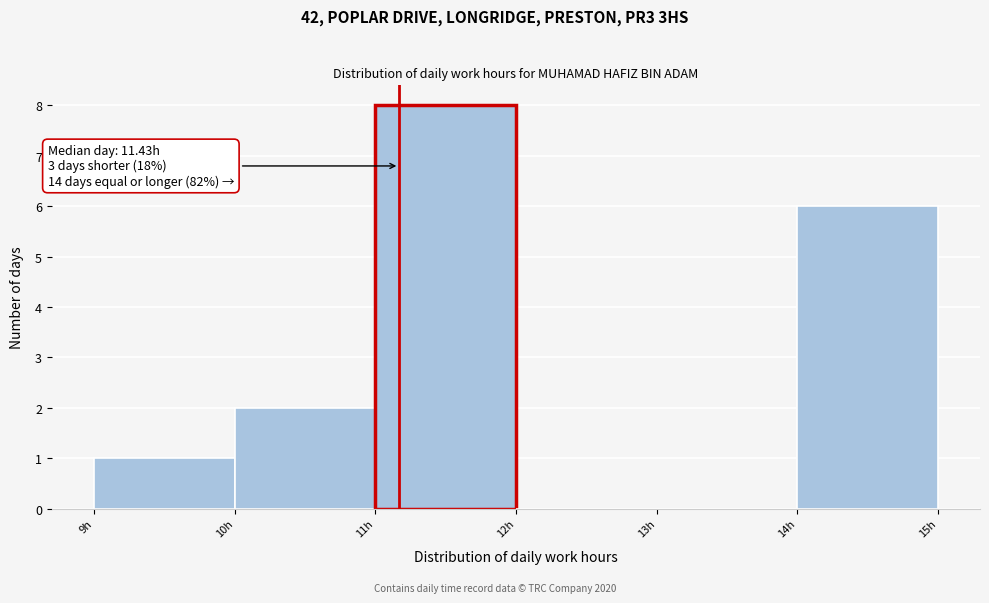

Over which range of the x-axis is the bar tallest?

11 to 12